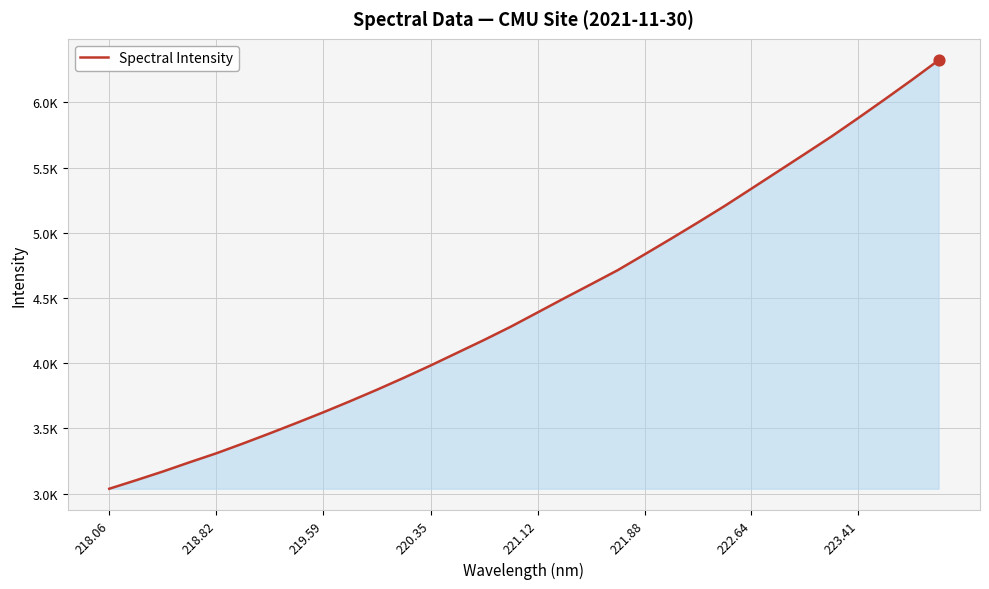

Is this an area chart (filled region under the line)?

Yes